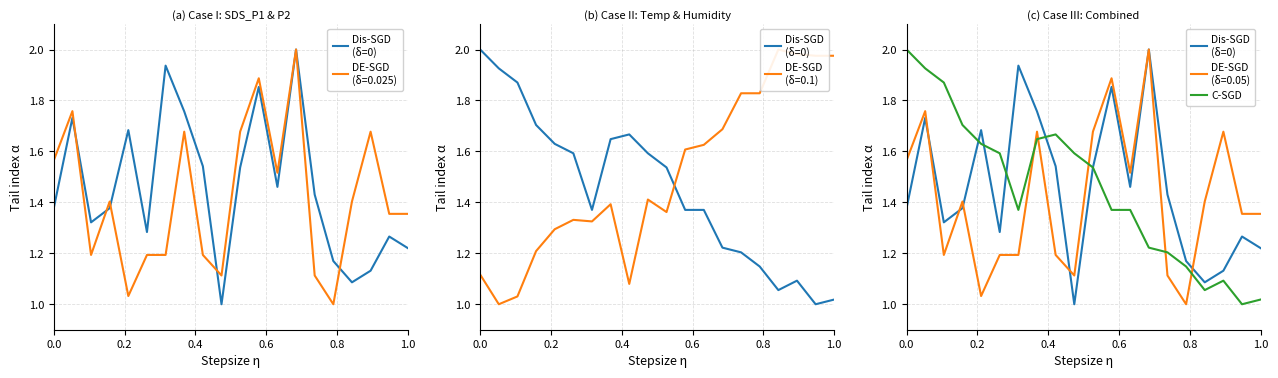

What is the value of the Dis-SGD
(δ=0) point at the 10th from the left?

1.0